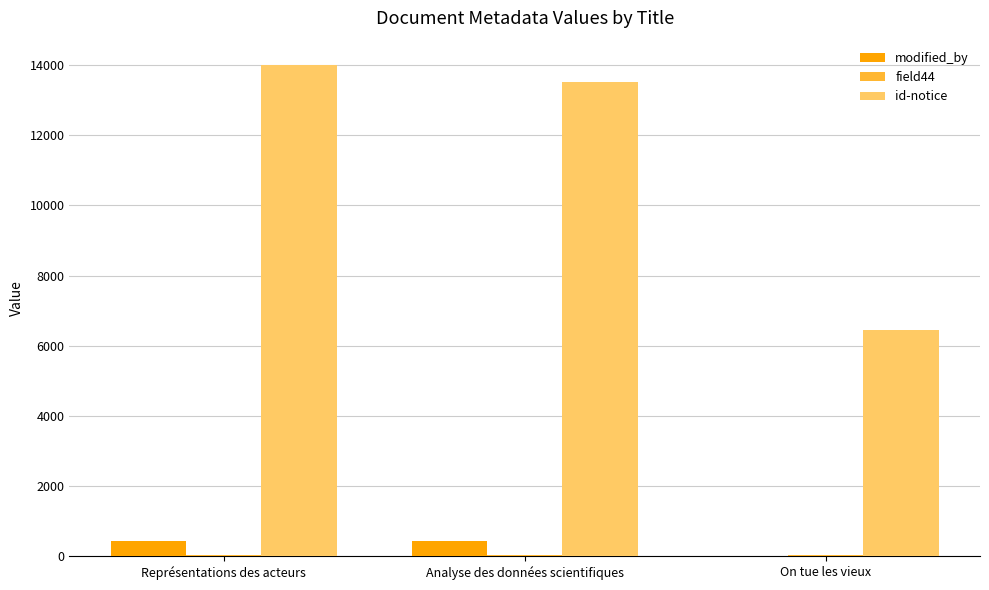

What is the spread (max minus min) of values at Représentations des acteurs?

13946